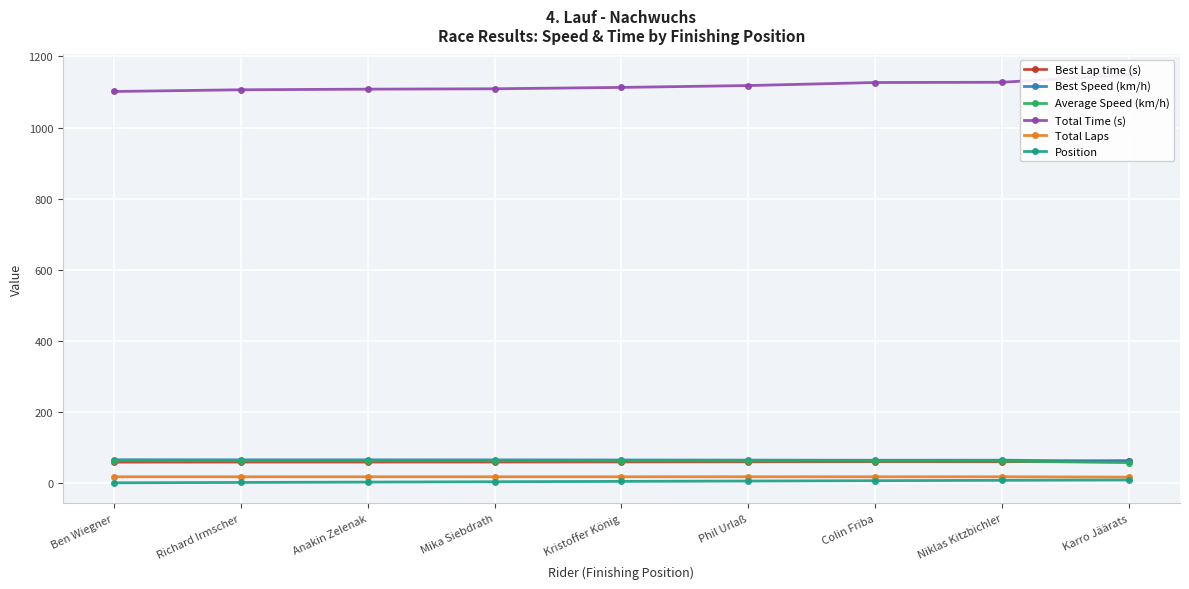

Reading left to right, extract all data points from this chart.

Best Lap time (s): 59.1	59.3	59.3	59.4	59.7	60.0	60.4	60.2	63.2
Best Speed (km/h): 65.8	65.6	65.5	65.4	65.1	64.8	64.4	64.6	61.5
Average Speed (km/h): 63.5	63.3	63.2	63.1	62.9	62.6	62.1	62.1	57.6
Total Time (s): 1101.4	1106.2	1107.9	1109.0	1112.8	1118.1	1126.6	1127.3	1148.1
Total Laps: 18.0	18.0	18.0	18.0	18.0	18.0	18.0	18.0	17.0
Position: 1.0	2.0	3.0	4.0	5.0	6.0	7.0	8.0	9.0